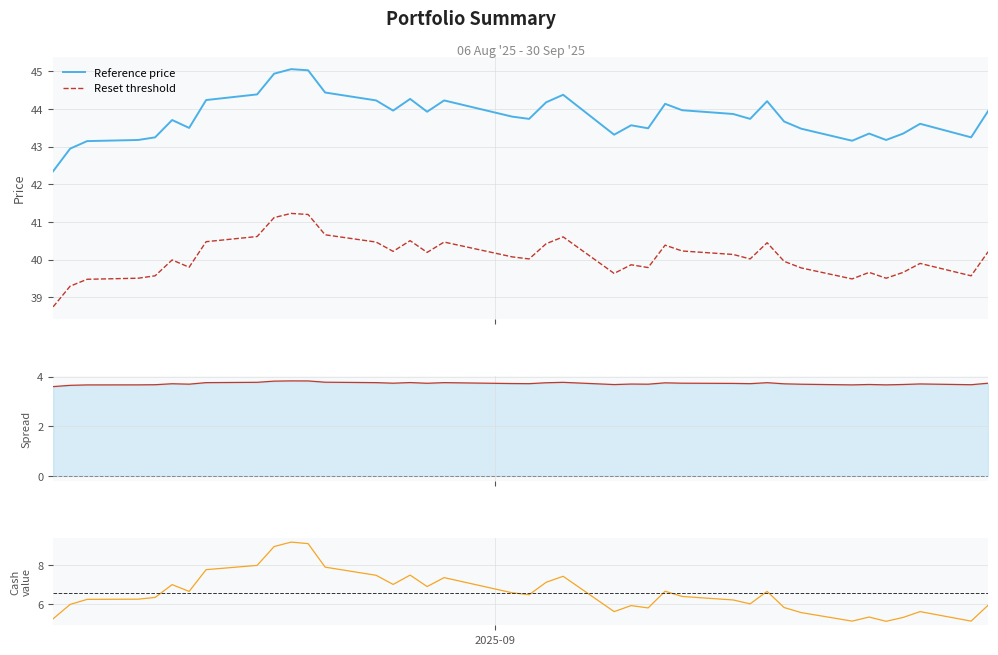

What is the highest value of the Reference price series?

45.1